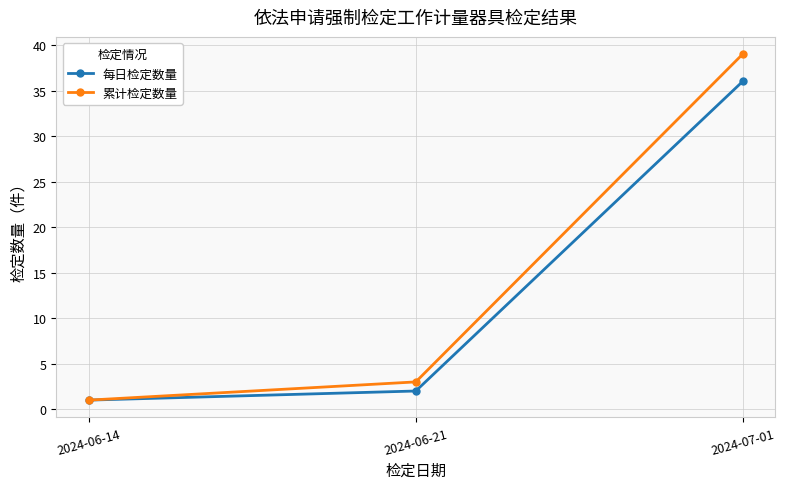

What is the average value of the 累计检定数量 series?

14